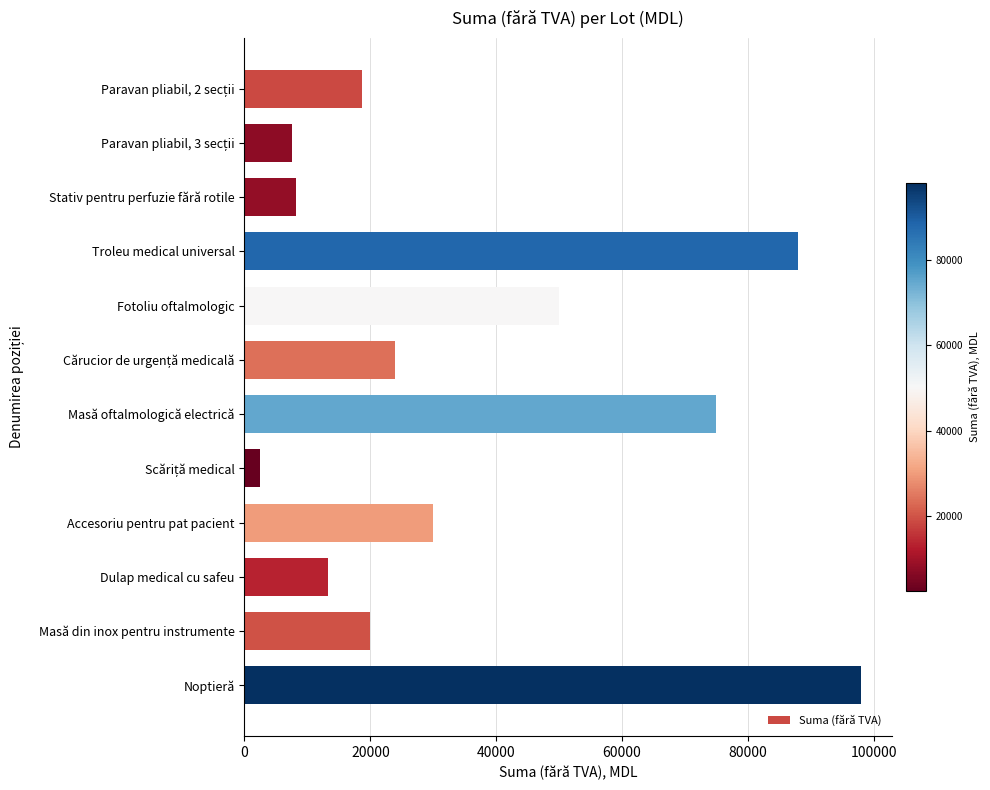

What is the label of the 5th bar from the top?

Fotoliu oftalmologic